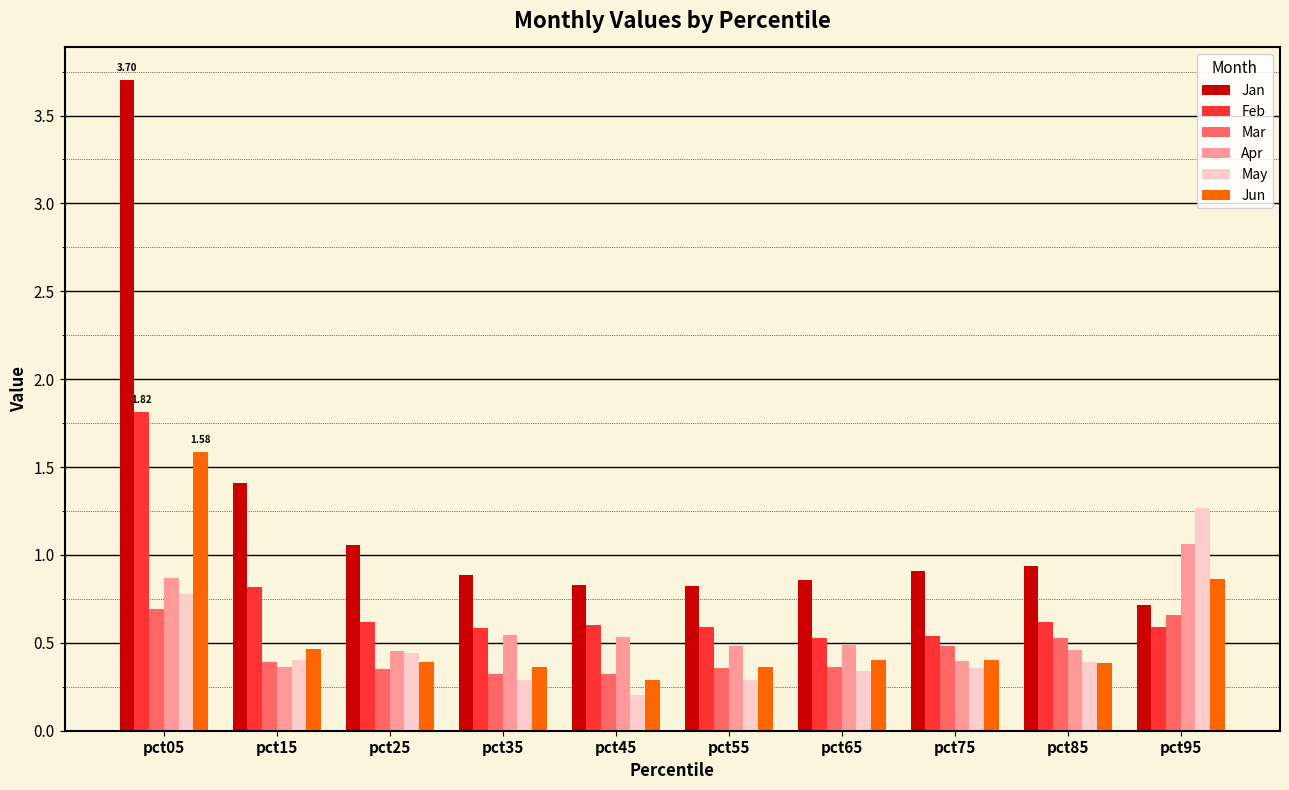

What are all the series names shown in the legend?

Jan, Feb, Mar, Apr, May, Jun